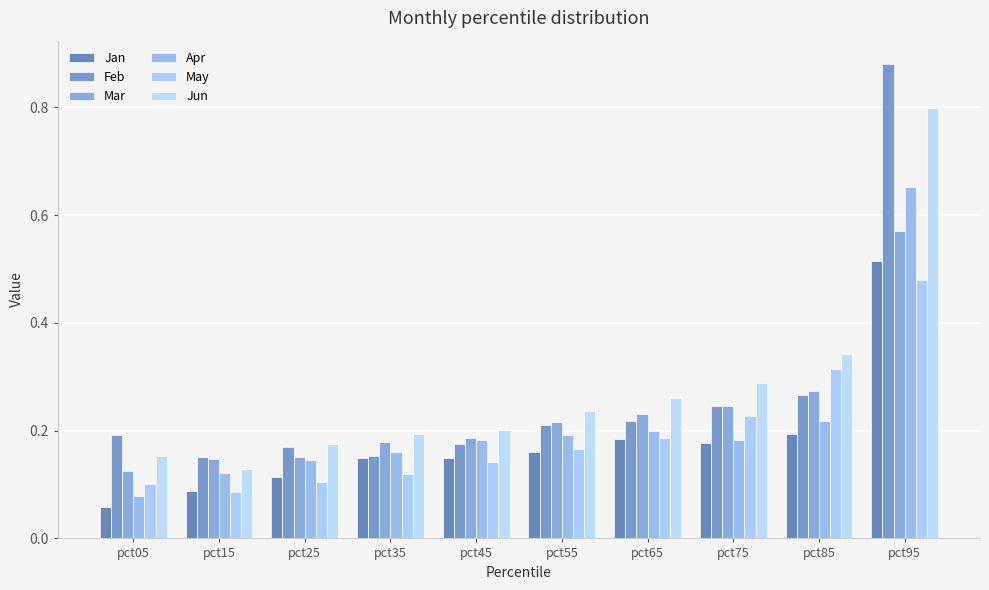

What are all the series names shown in the legend?

Jan, Feb, Mar, Apr, May, Jun